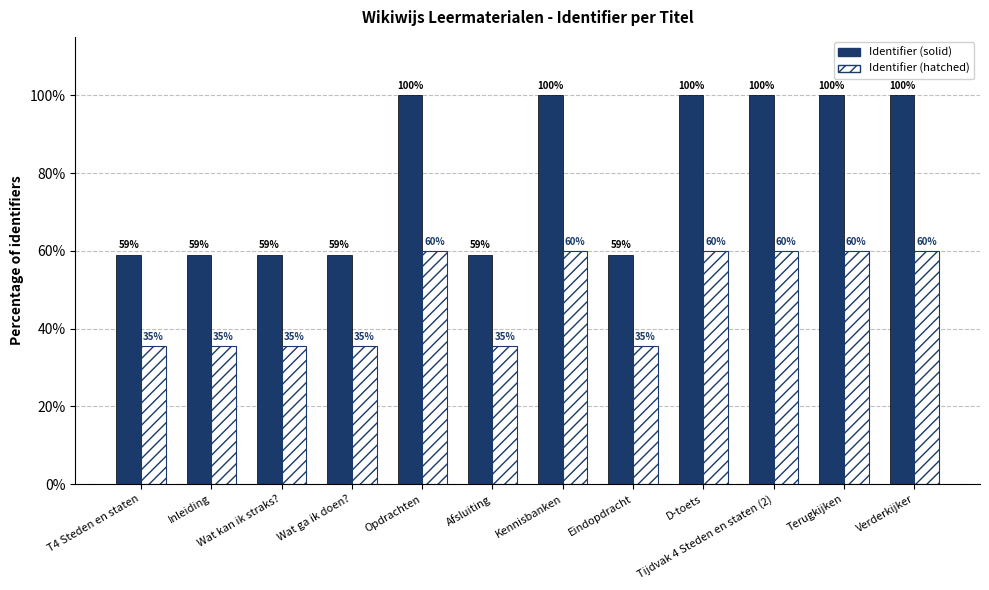

What is the total value across all series at Wat ga ik doen??

94.4